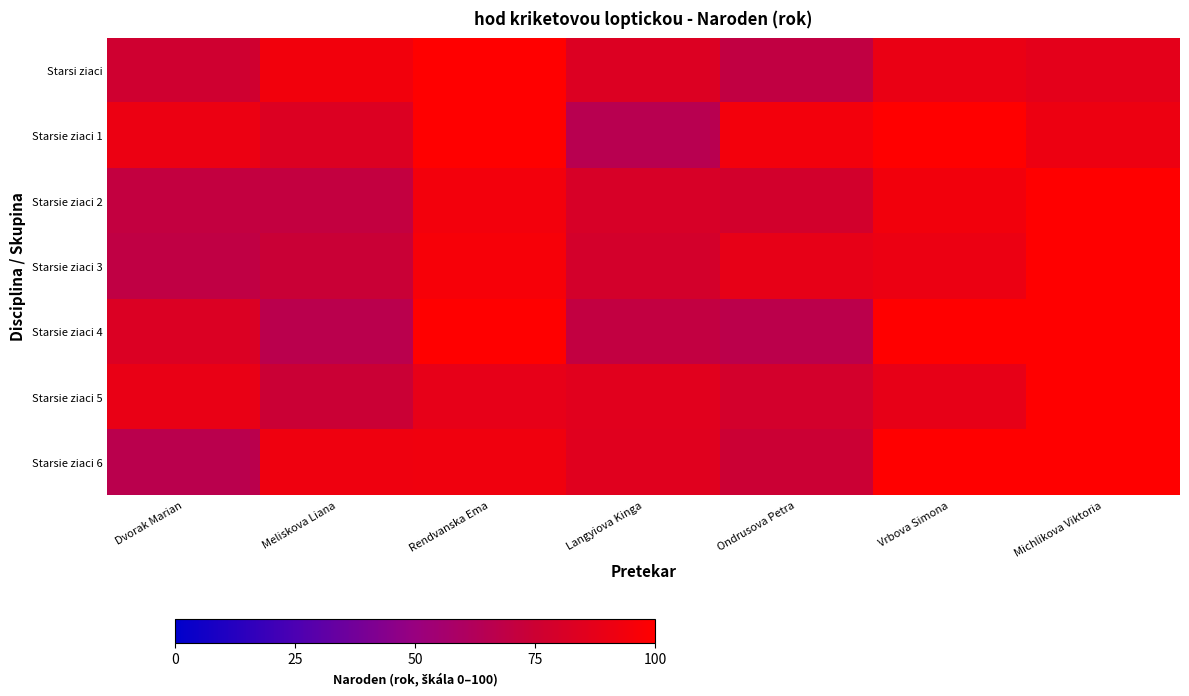

Which series changed the most between Meliskova Liana and Michlikova Viktoria?

Starsie ziaci 4